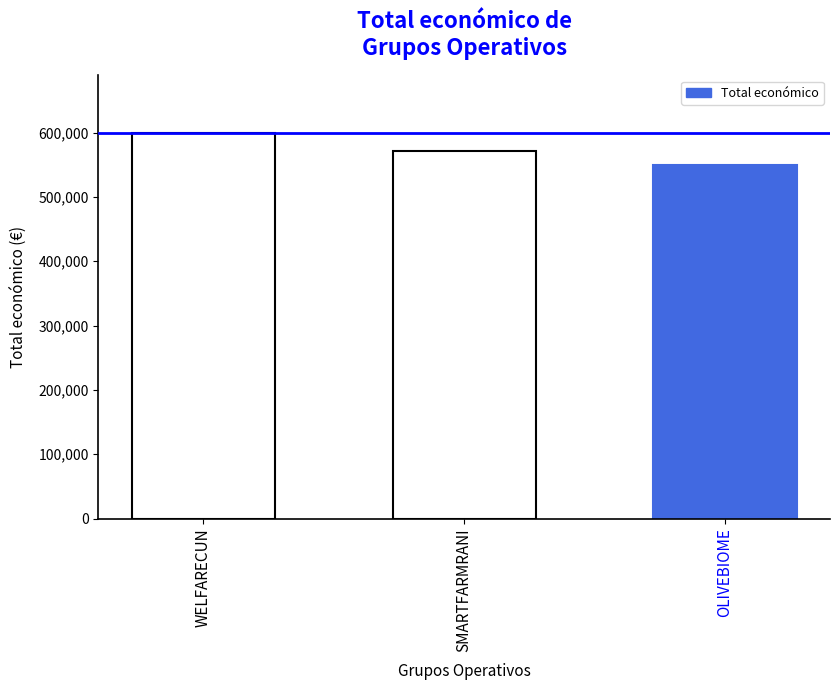

What is the difference between the maximum and second lowest values?

26944